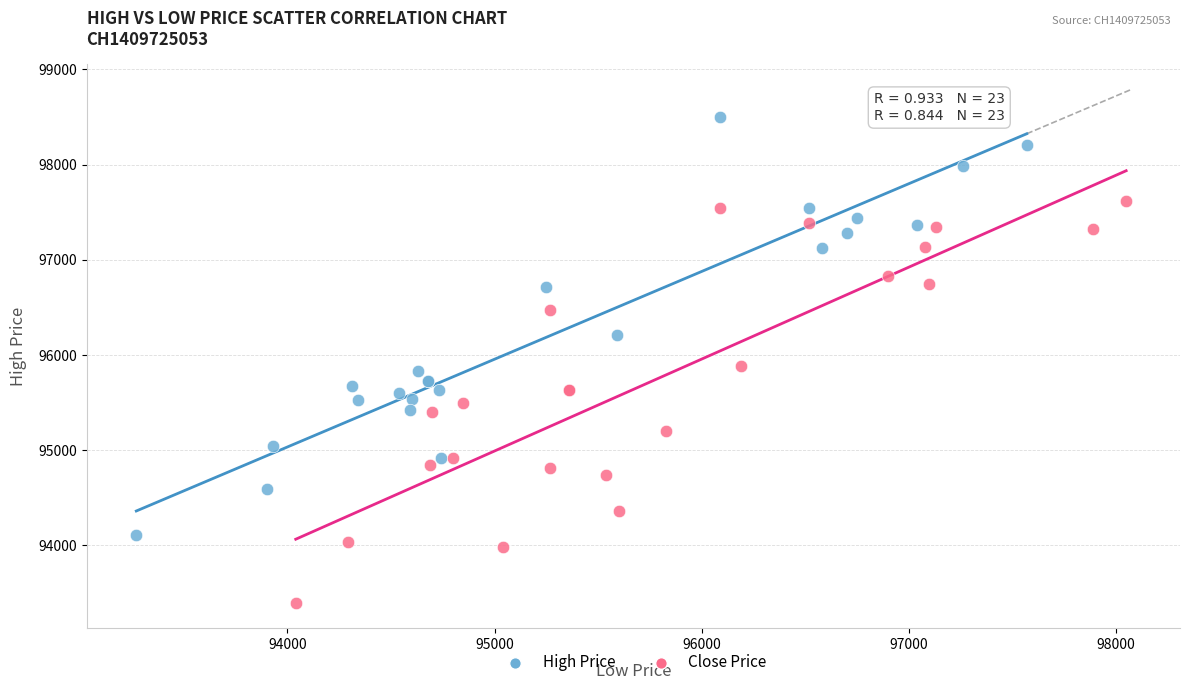

Which series contains the lowest Y value?

Close Price